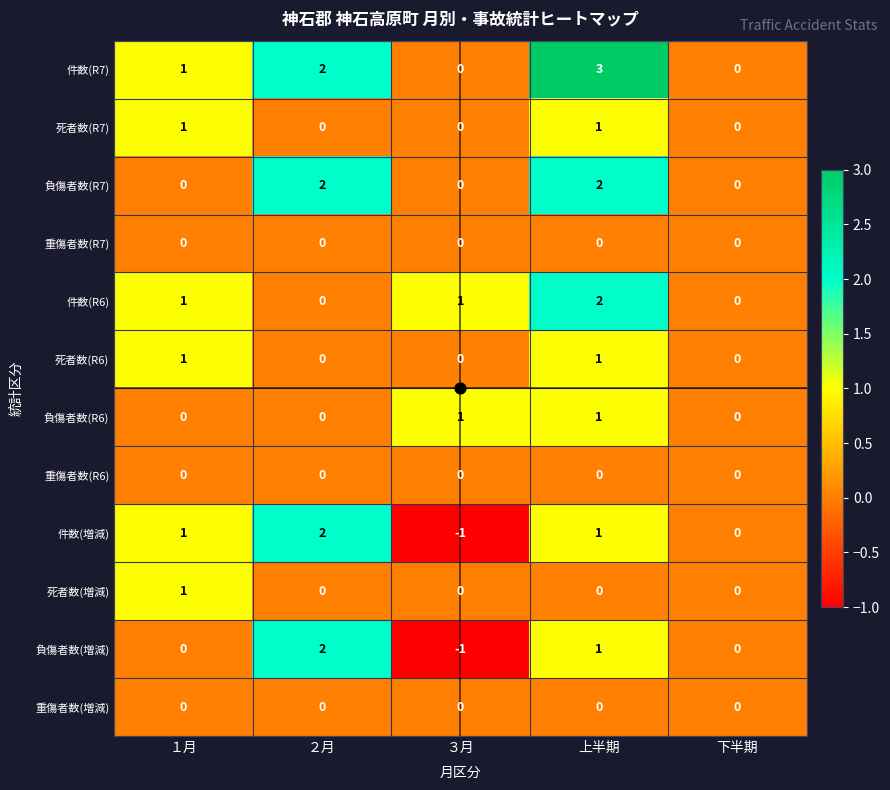

Count the number of categories in the chart.

5